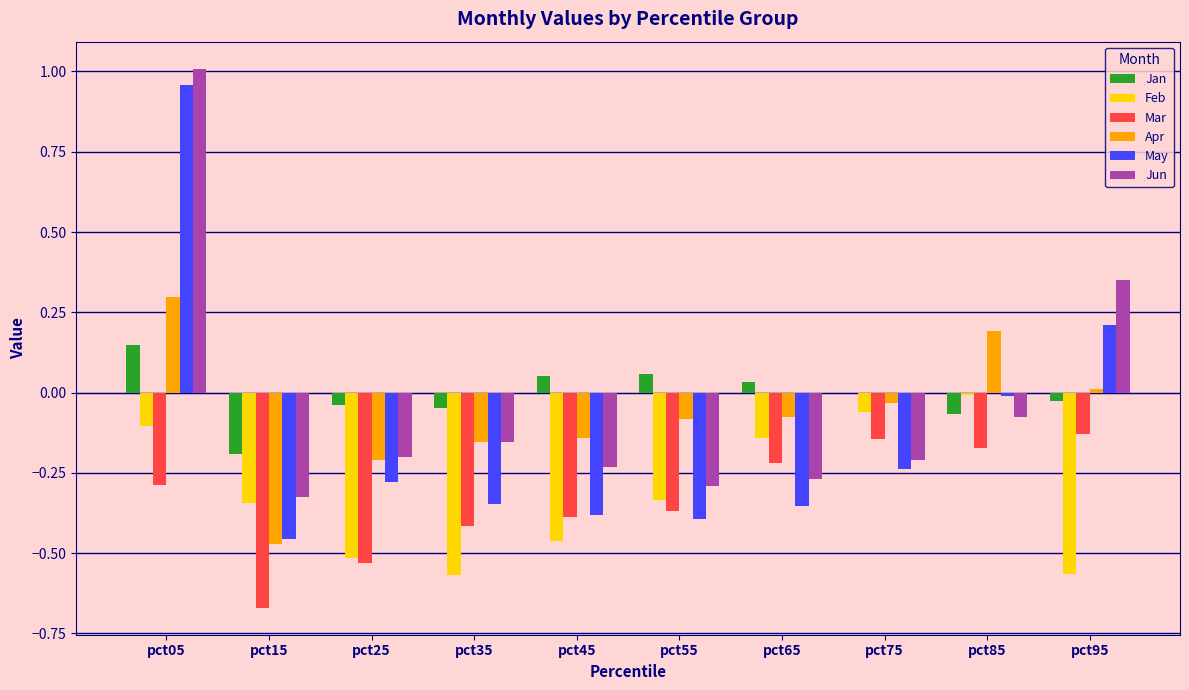

The Apr series shows 0.2 at pct85. True or false?

True